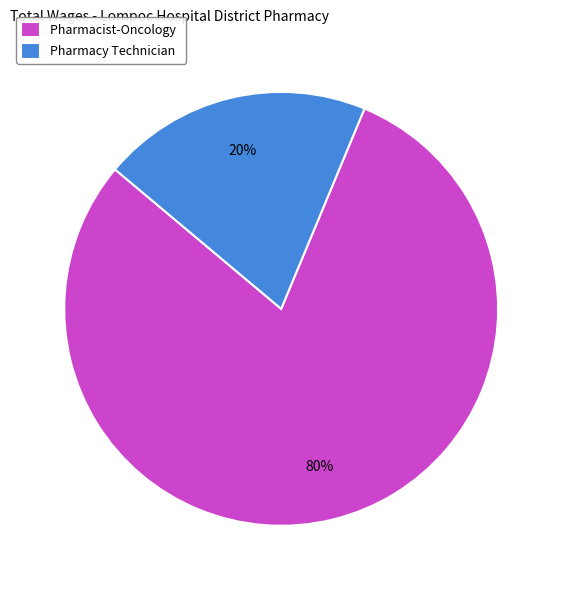

Is Pharmacy Technician the majority of the pie?

No